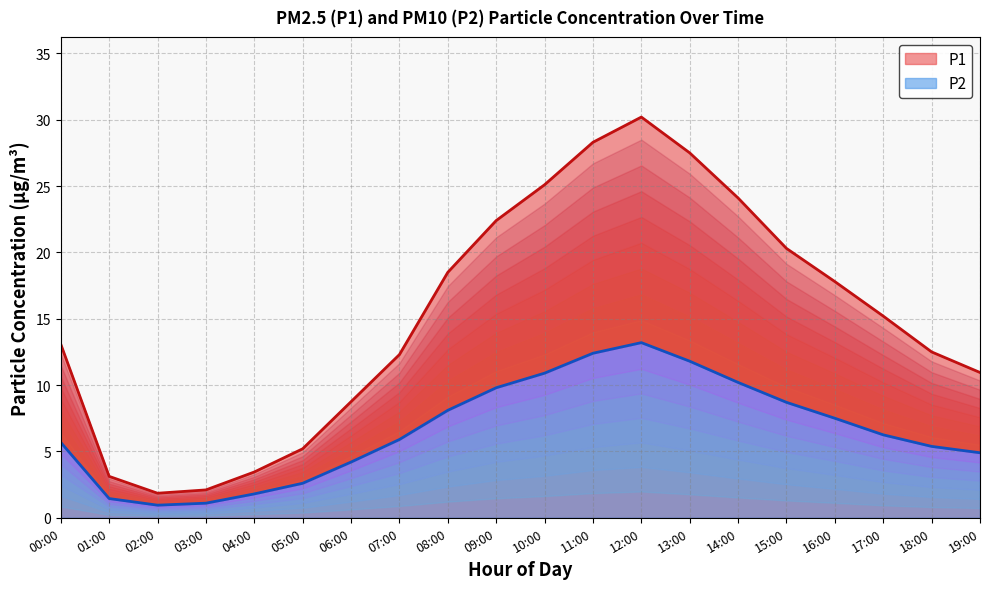

How many values in the P1 series are below 15?

10